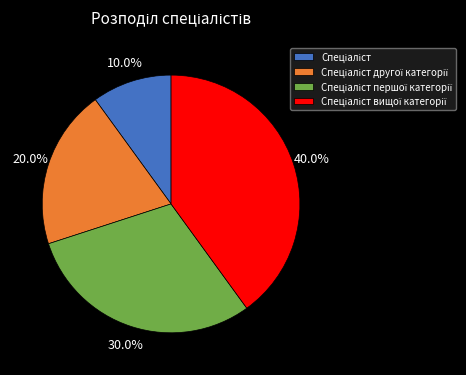

Is there a majority slice in this chart?

No